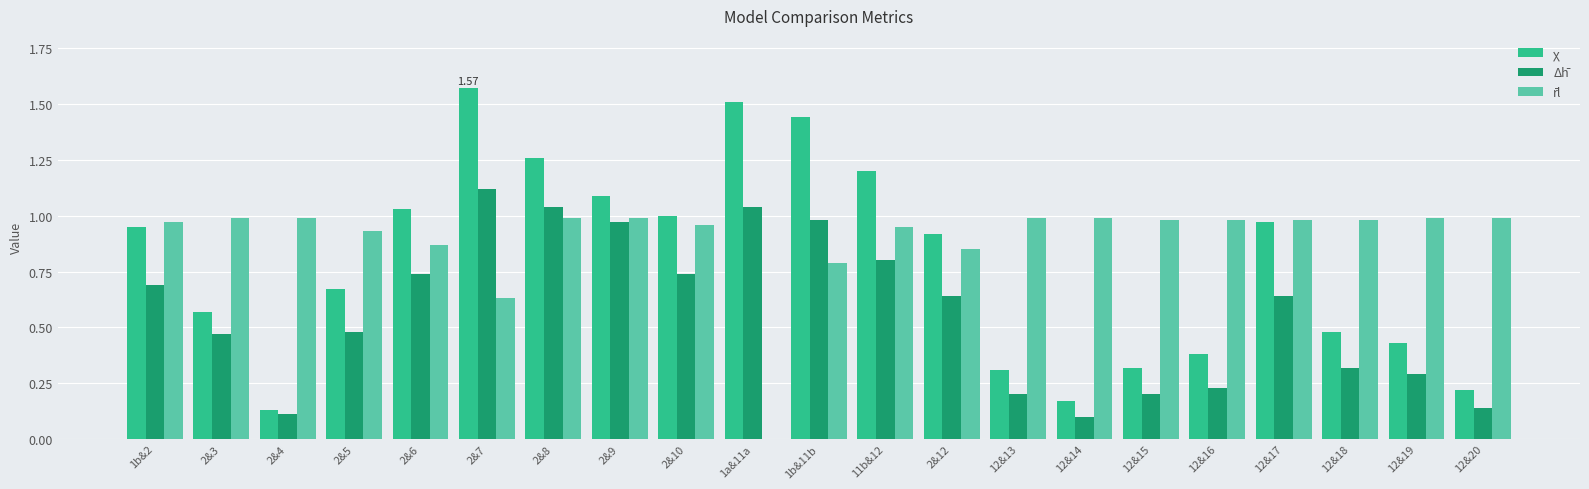

Is the value of χ at 2&7 greater than the value of r̄l at 1b&2?

Yes